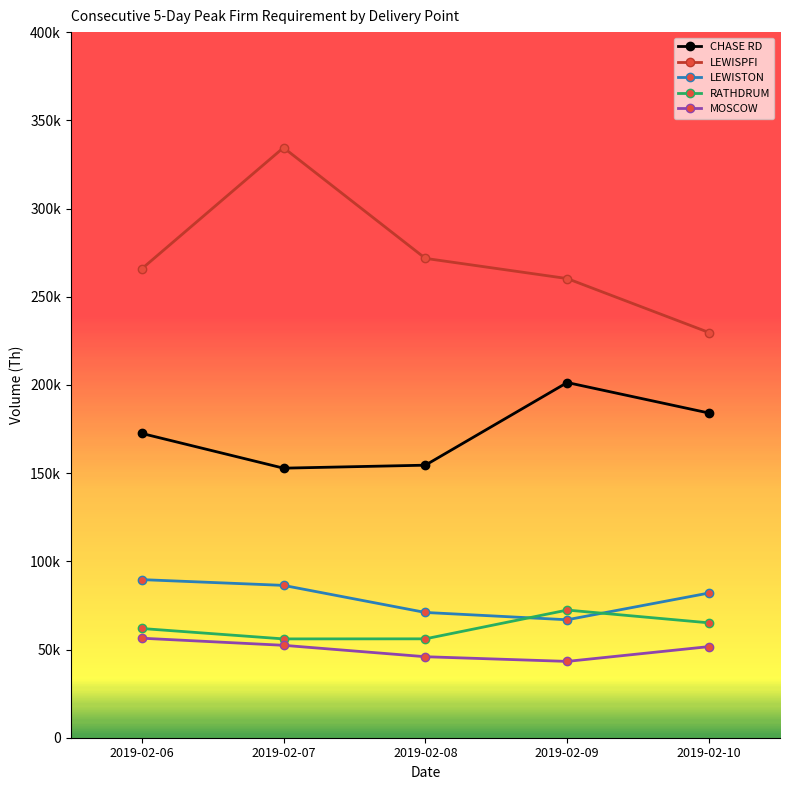

Reading left to right, transcribe all the data shown in this chart.

CHASE RD: 172520	152810	154500	201350	184050
LEWISPFI: 265740	334490	271740	260290	229690
LEWISTON: 89630	86360	71010	66870	82040
RATHDRUM: 61920	56020	56060	72370	65120
MOSCOW: 56420	52390	45920	43270	51660